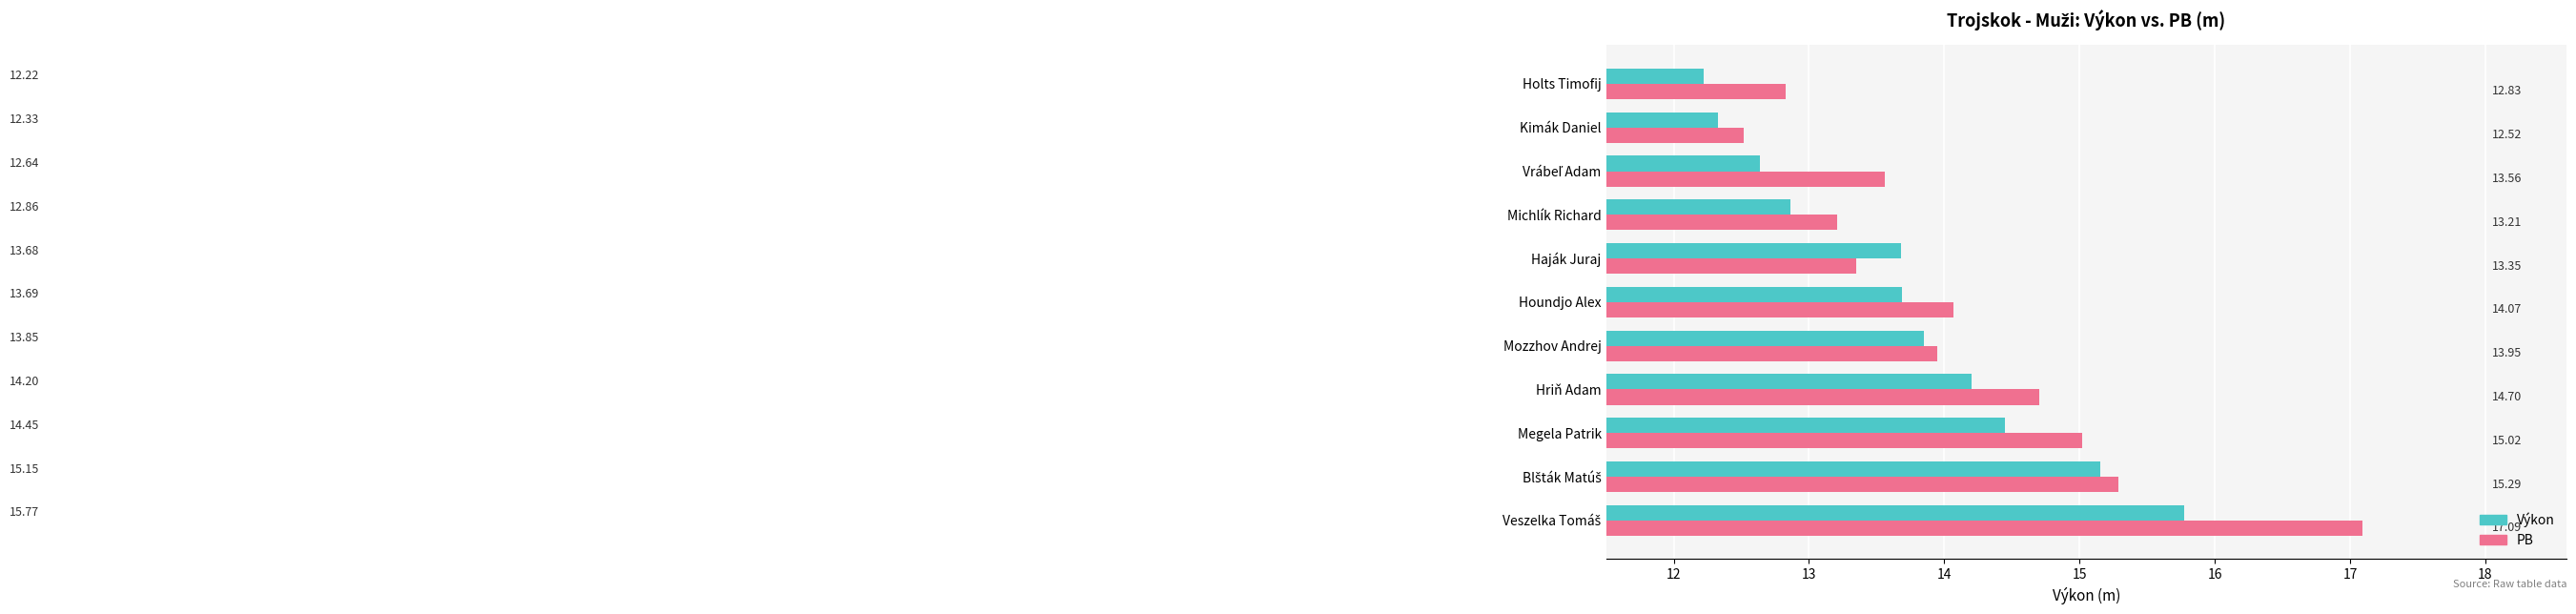

How many values in the Výkon series exceed 13?

7